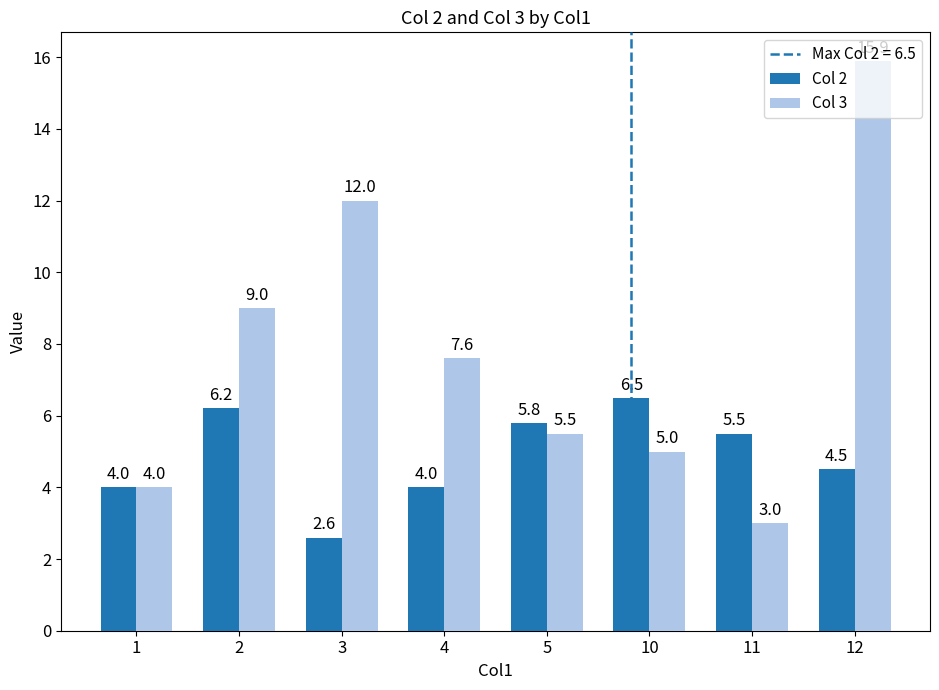

What is the maximum value for Col 3?

15.9